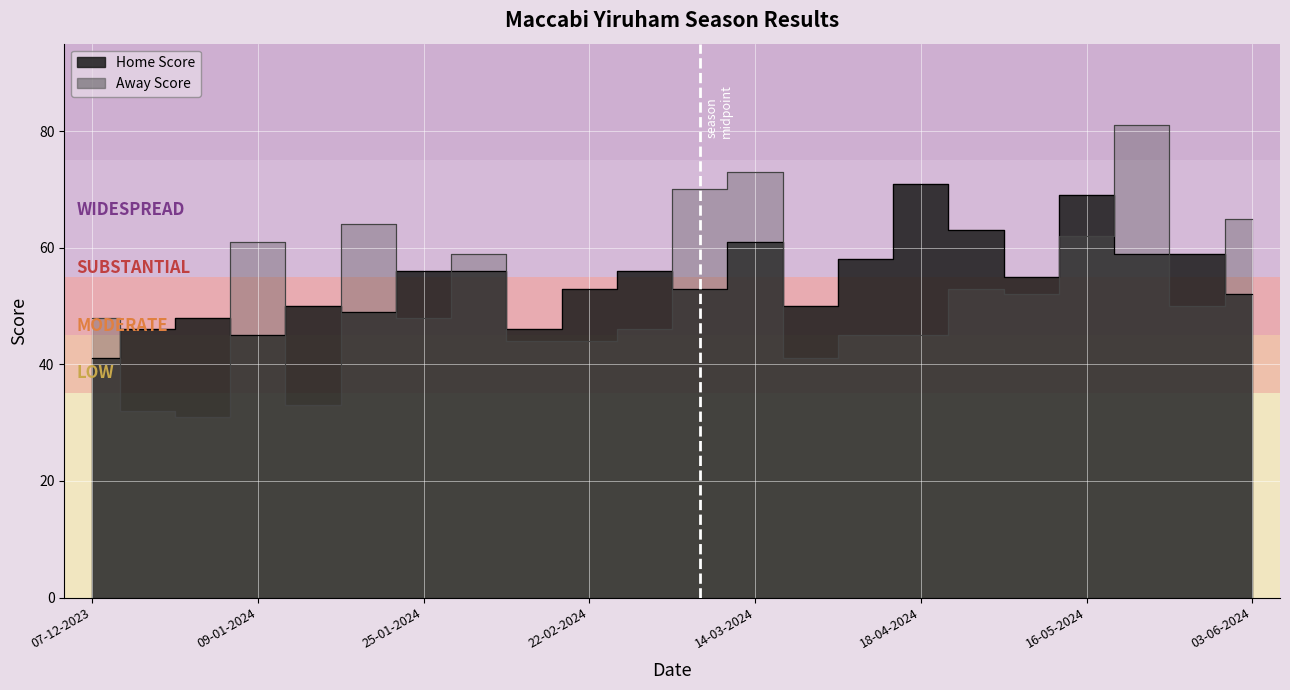

The Home Score series shows 15 at 02-05-2024. True or false?

False